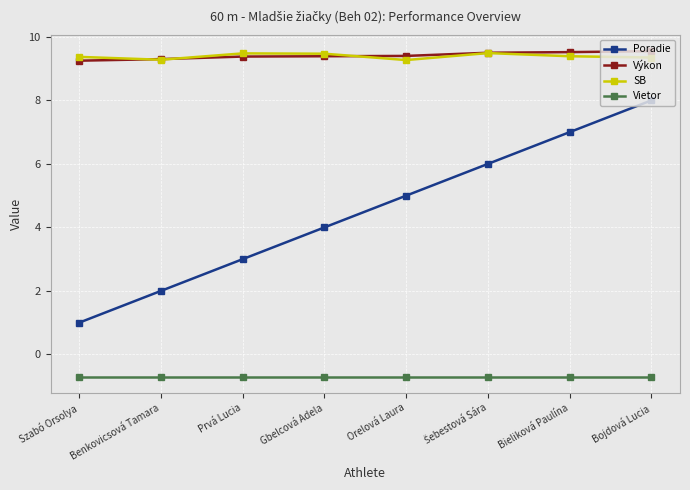

Which series ends up on top after the final intersection of Výkon and SB?

Výkon